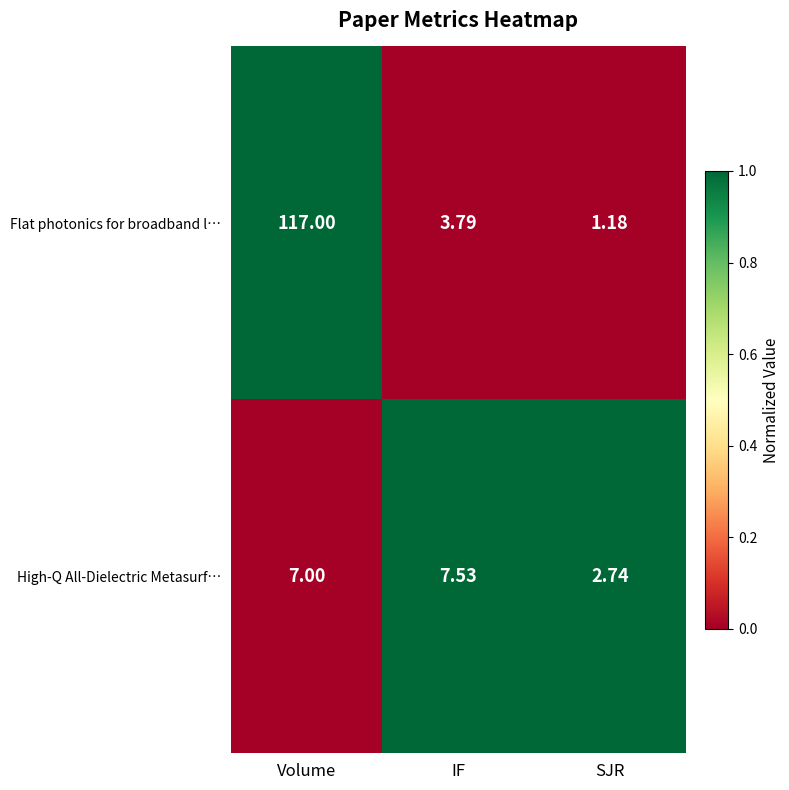

At which label is Flat photonics for broadband l… closest to 59?

IF